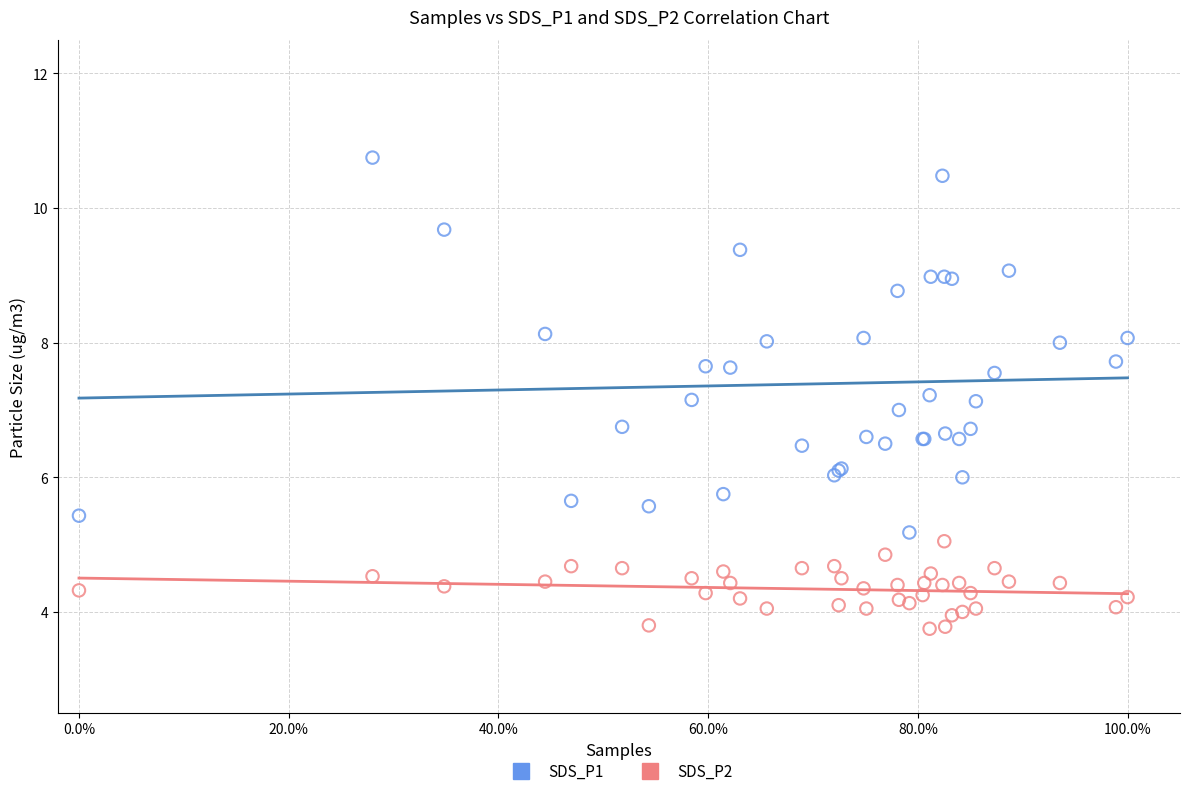

What are all the series names shown in the legend?

SDS_P1, SDS_P2